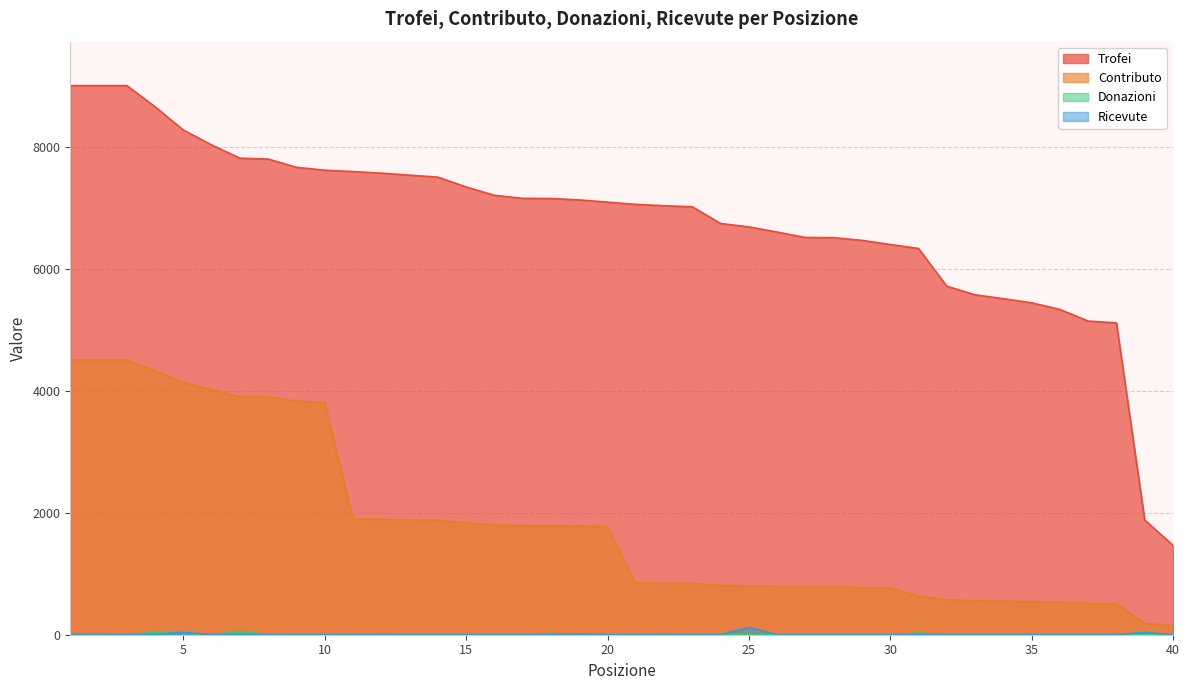

Is it true that Trofei equals 6599 at 26?

True